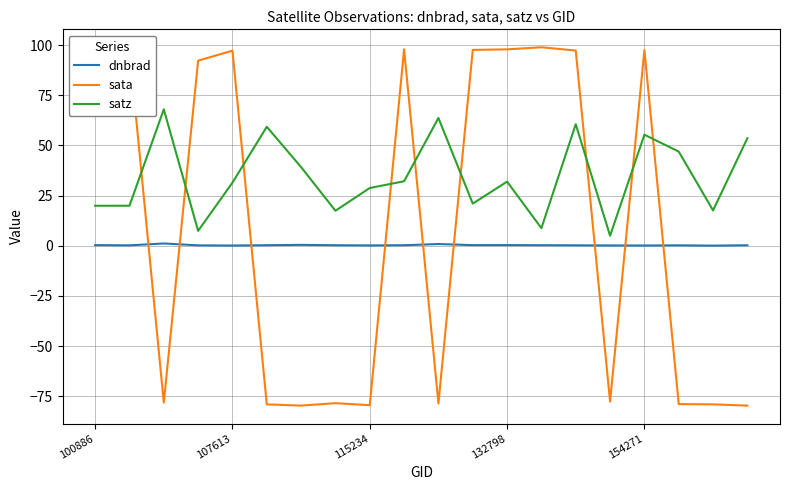

True or false: dnbrad and sata cross at least once.

True